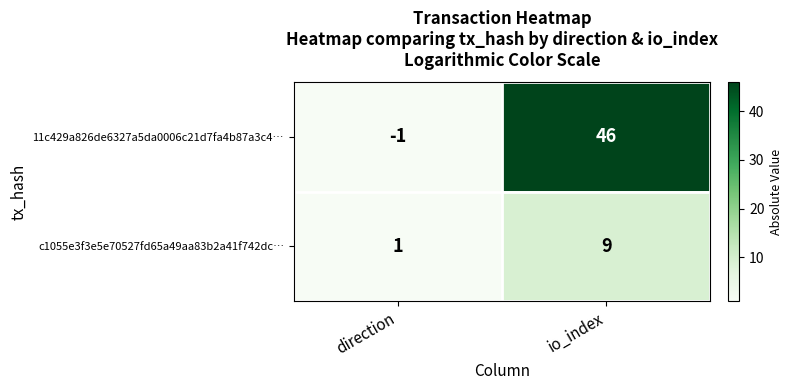

Where is 11c429a826de6327a5da0006c21d7fa4b87a3c4… nearest to the value 22?

direction